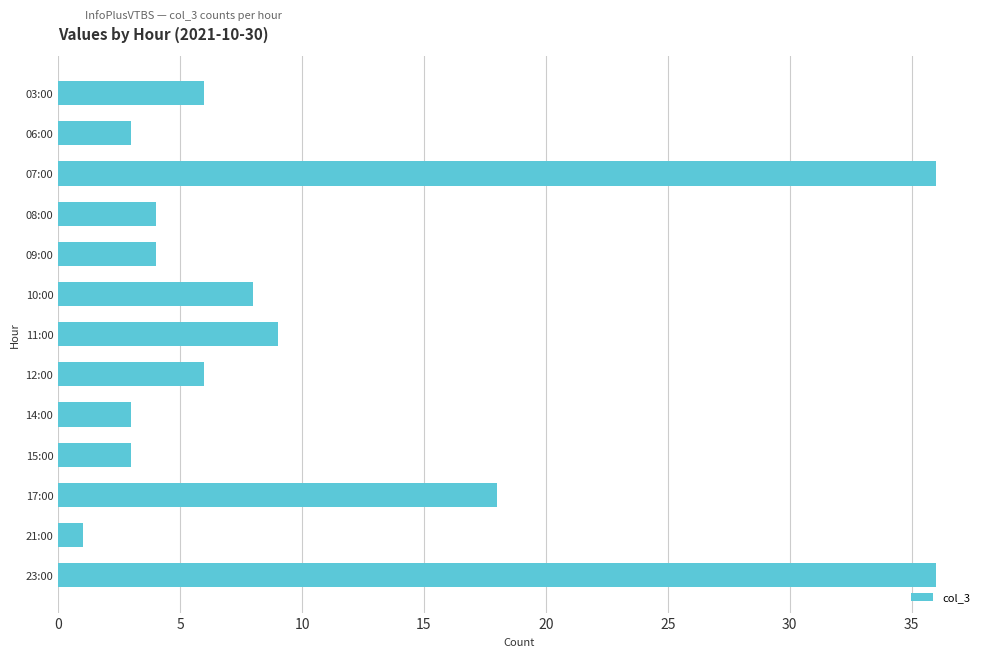

Reading top to bottom, transcribe all the data shown in this chart.

6	3	36	4	4	8	9	6	3	3	18	1	36